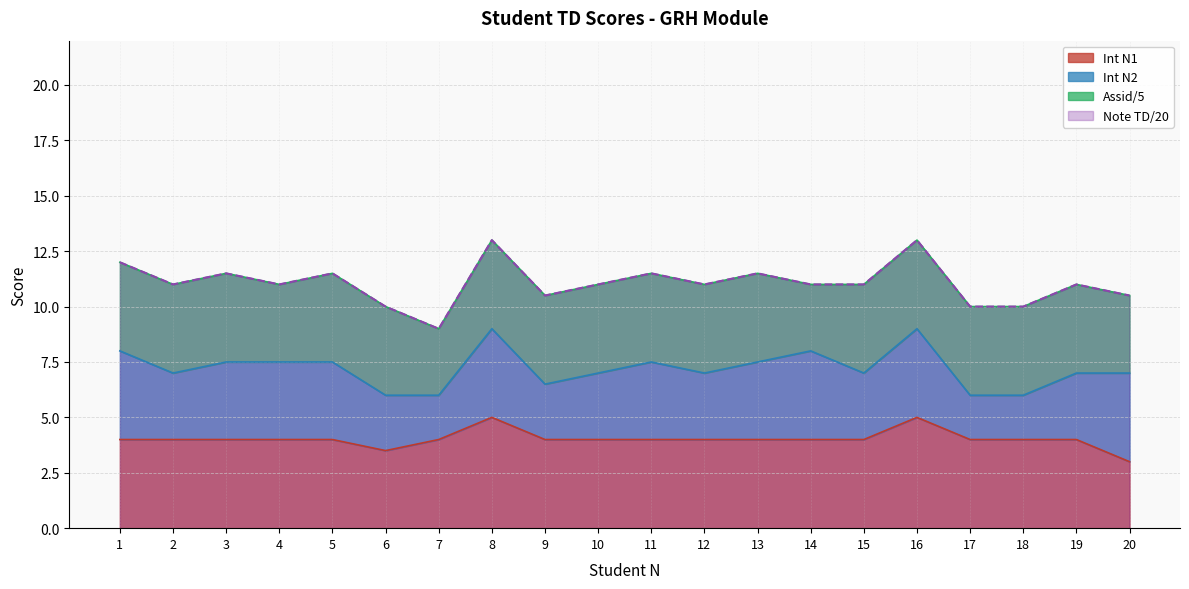

True or false: Int N1 and Note TD/20 intersect in this chart.

False